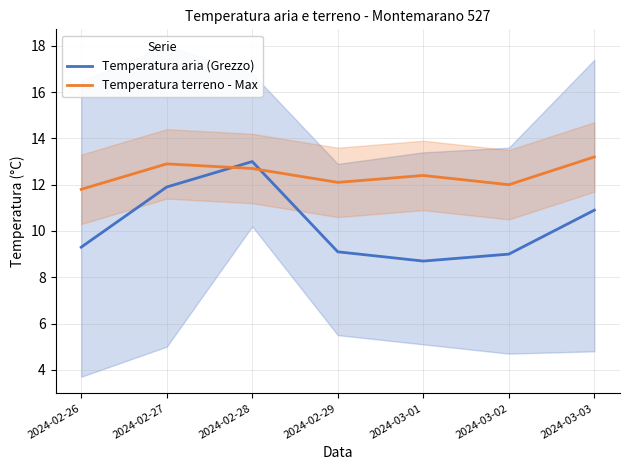

At which category is the sum across all series the highest?

2024-02-28